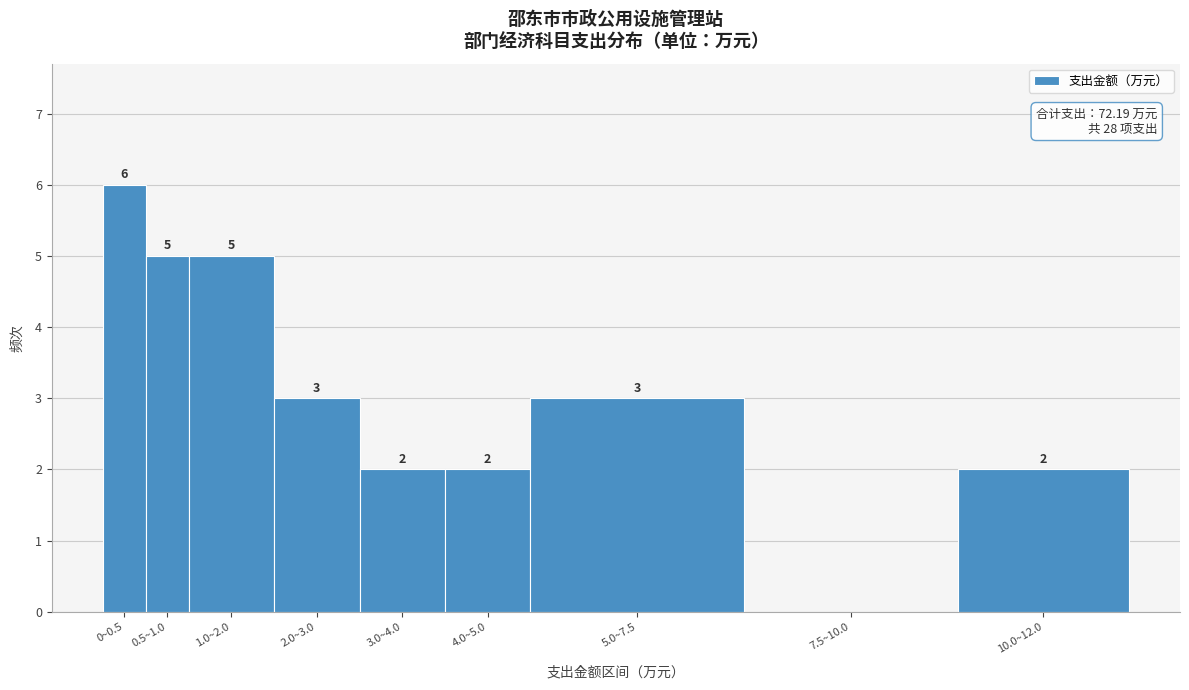

Reading left to right, what are all the values shown in this chart?

0~0.5=6	0.5~1.0=5	1.0~2.0=5	2.0~3.0=3	3.0~4.0=2	4.0~5.0=2	5.0~7.5=3	7.5~10.0=0	10.0~12.0=2